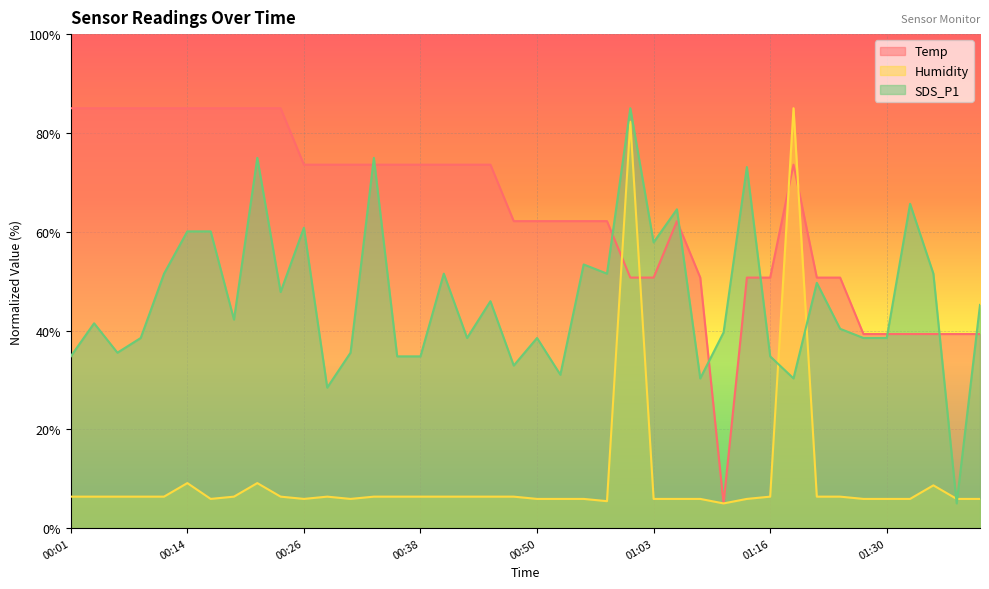

True or false: Temp has a value of 114.4 at 00:31.

False